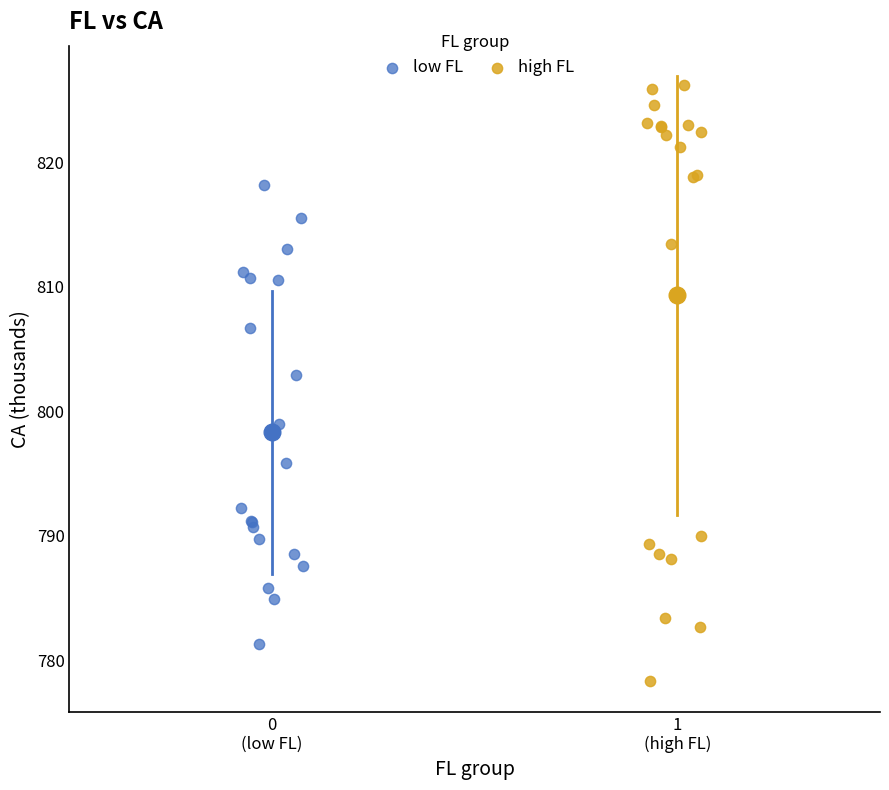

Which series reaches the minimum Y coordinate?

high FL